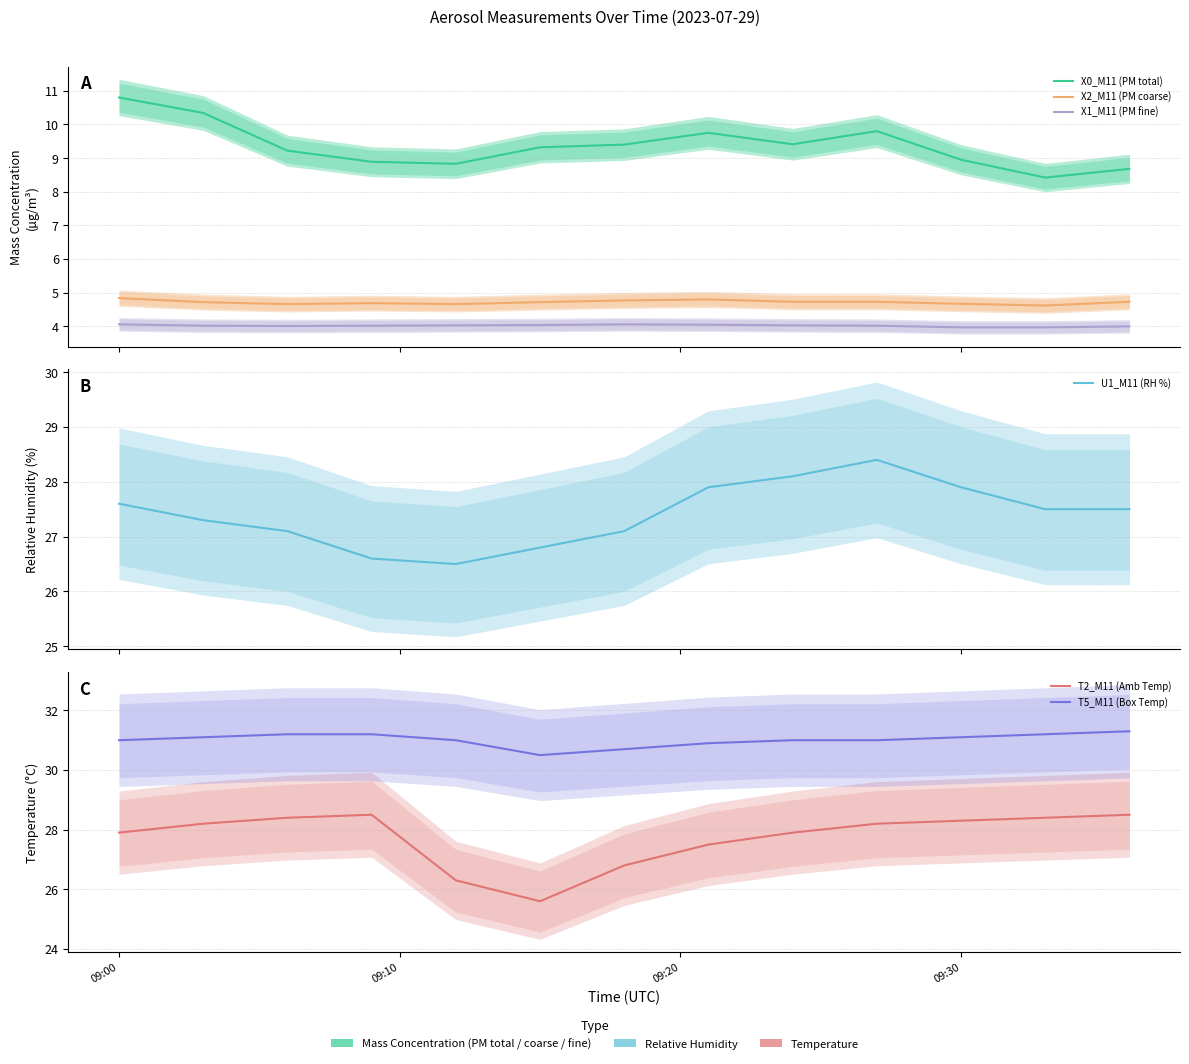

The X1_M11 (PM fine) series shows 2.0 at 09:30. True or false?

False